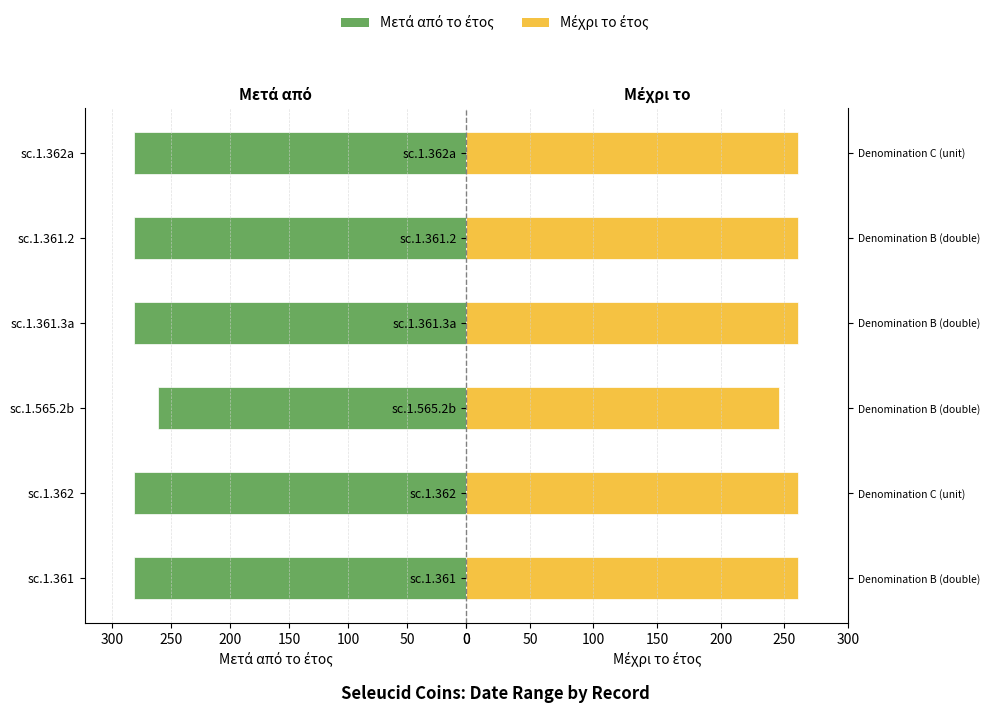

What value does the Μετά από το έτος series have at sc.1.565.2b, to the nearest 5?

260